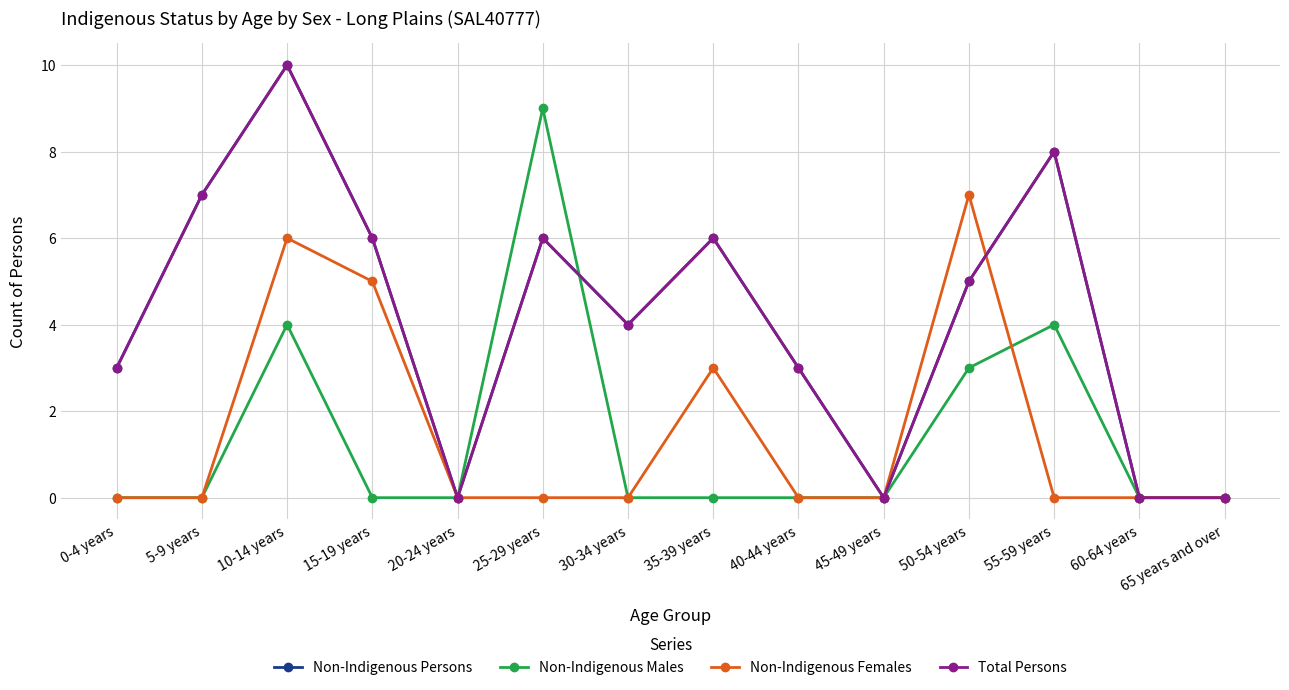

Which category has the lowest value in the Non-Indigenous Males series?

0-4 years